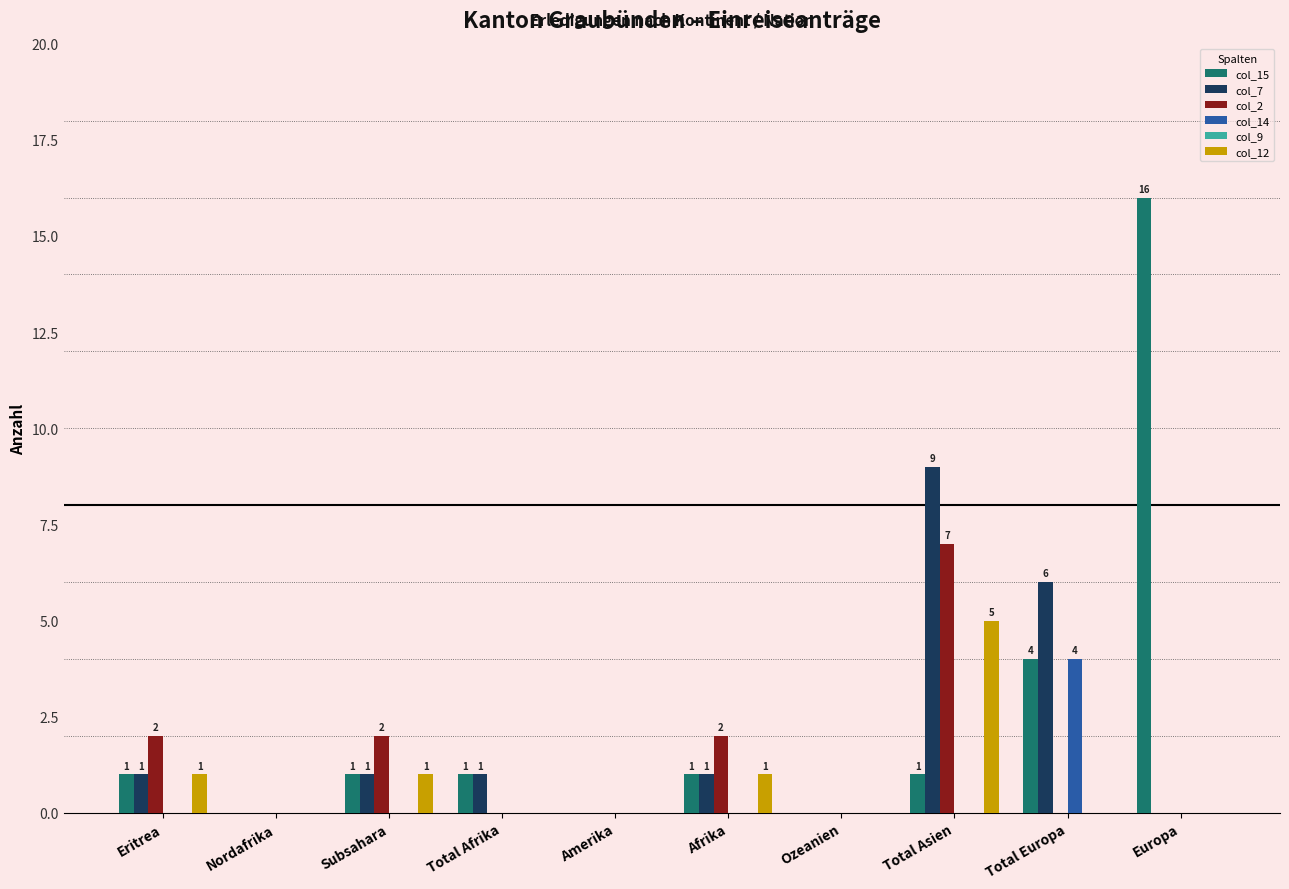

Which series changed the most between Total Afrika and Total Europa?

col_7